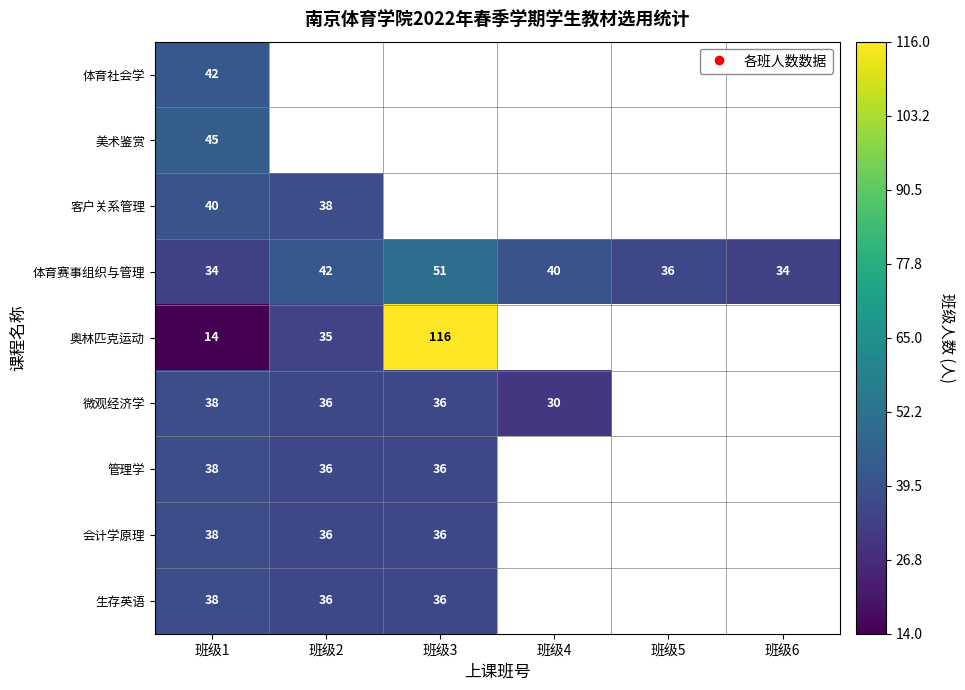

Is it true that 奥林匹克运动 equals 21 at 班级1?

False